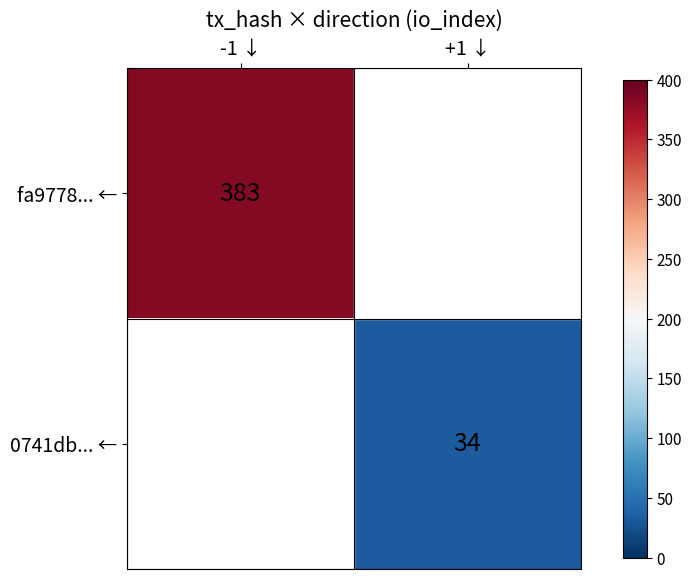

Is it true that 0741db... ← equals 34 at +1 ↓?

True